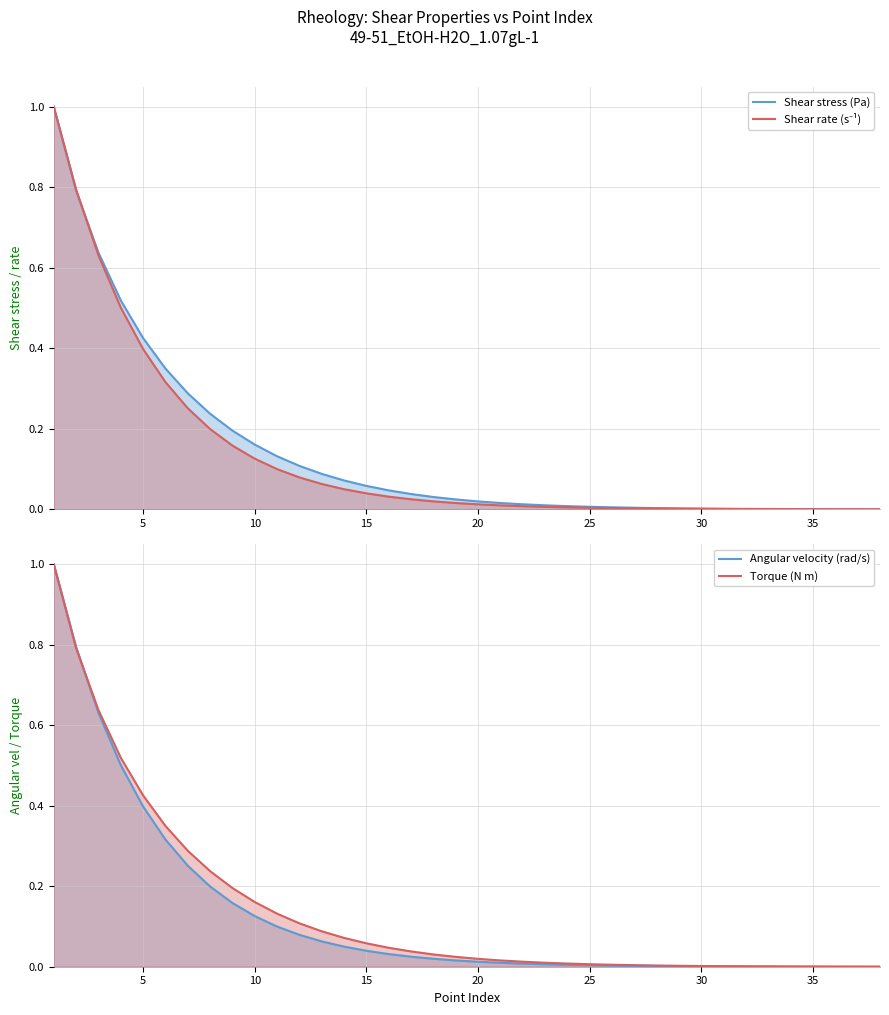

How many categories are shown in the chart?

38